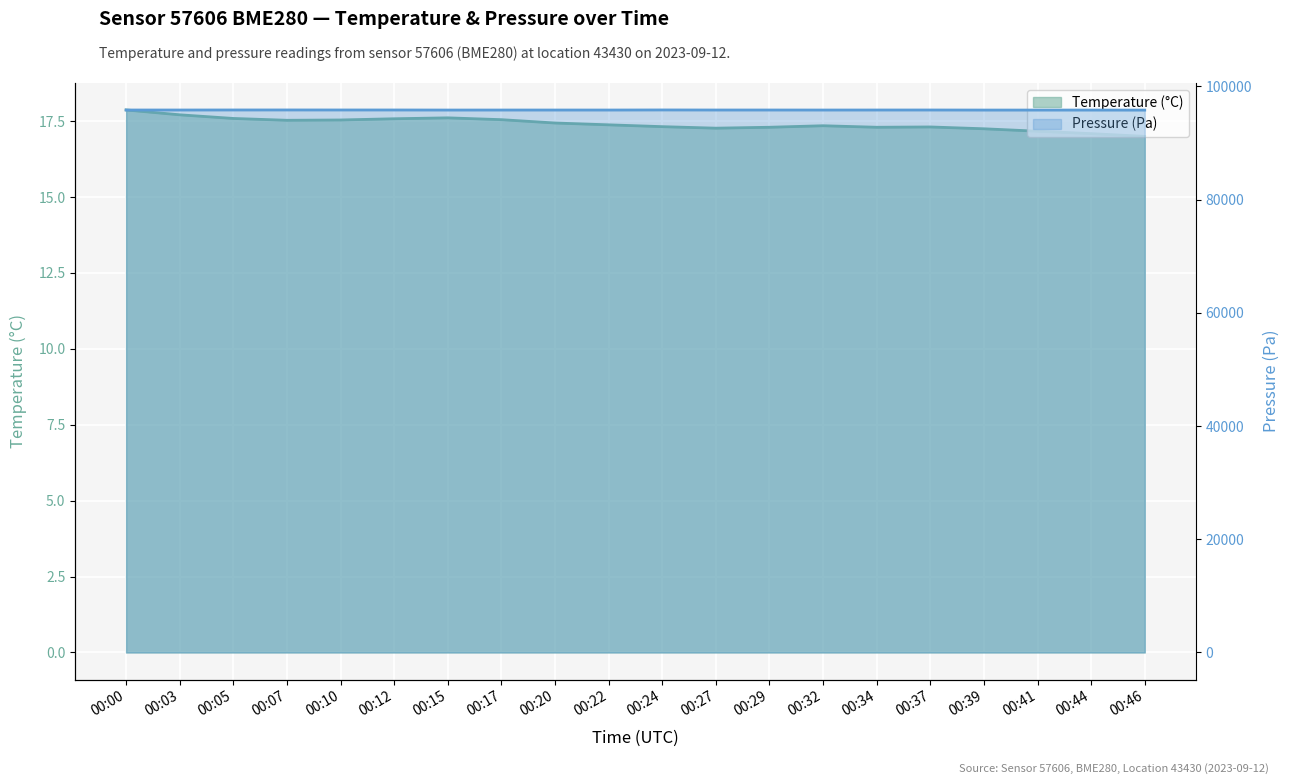

Rank the categories by value from highest to lowest.

00:00, 00:03, 00:15, 00:05, 00:12, 00:17, 00:10, 00:07, 00:20, 00:22, 00:32, 00:24, 00:37, 00:29, 00:34, 00:27, 00:39, 00:41, 00:44, 00:46